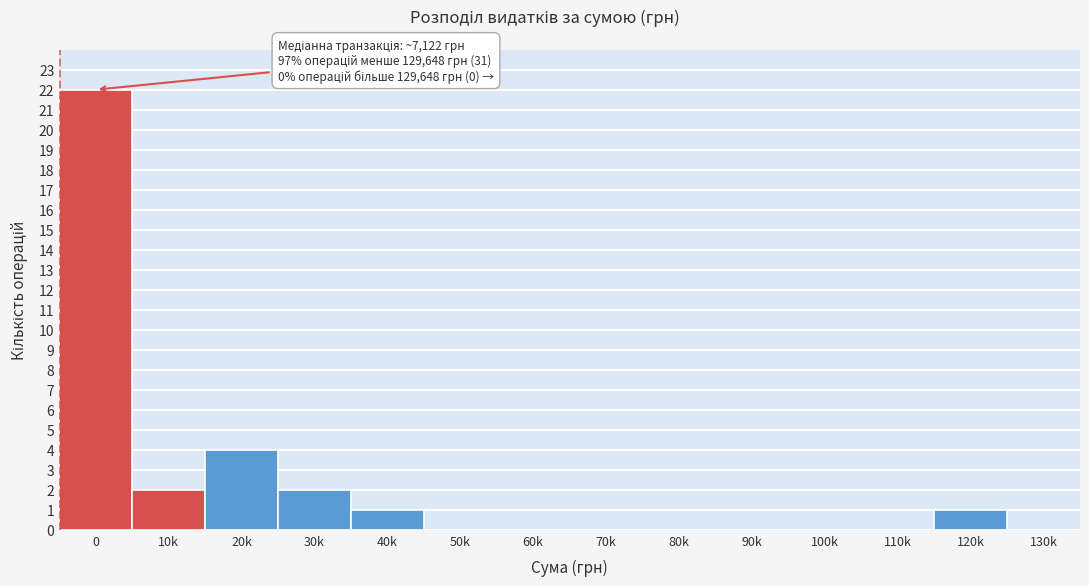

Reading right to left, extract all data points from this chart.

130k=0	120k=1	110k=0	100k=0	90k=0	80k=0	70k=0	60k=0	50k=0	40k=1	30k=2	20k=4	10k=2	0=22